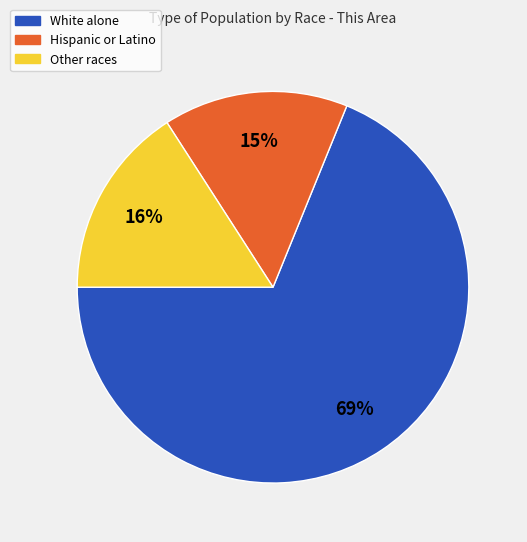

Does any single category account for the majority?

Yes